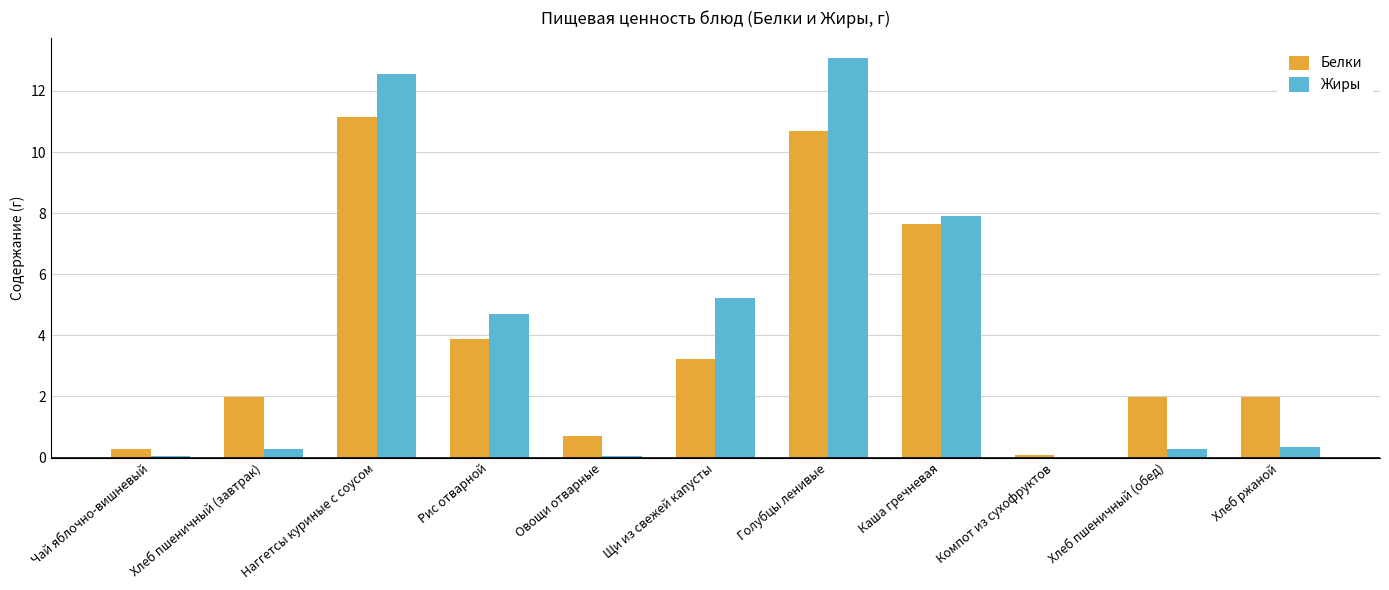

Are the bars horizontal?

No